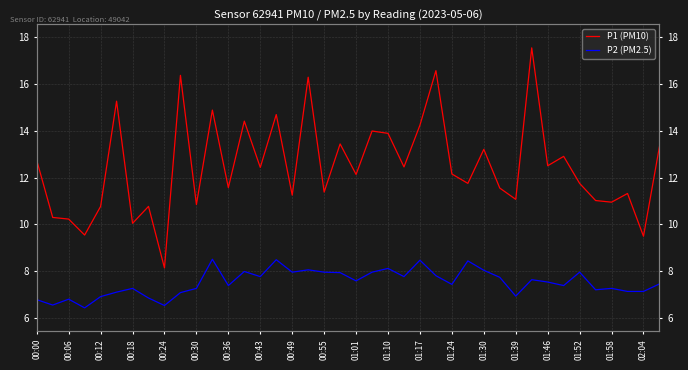

True or false: P1 (PM10) and P2 (PM2.5) cross at least once.

False